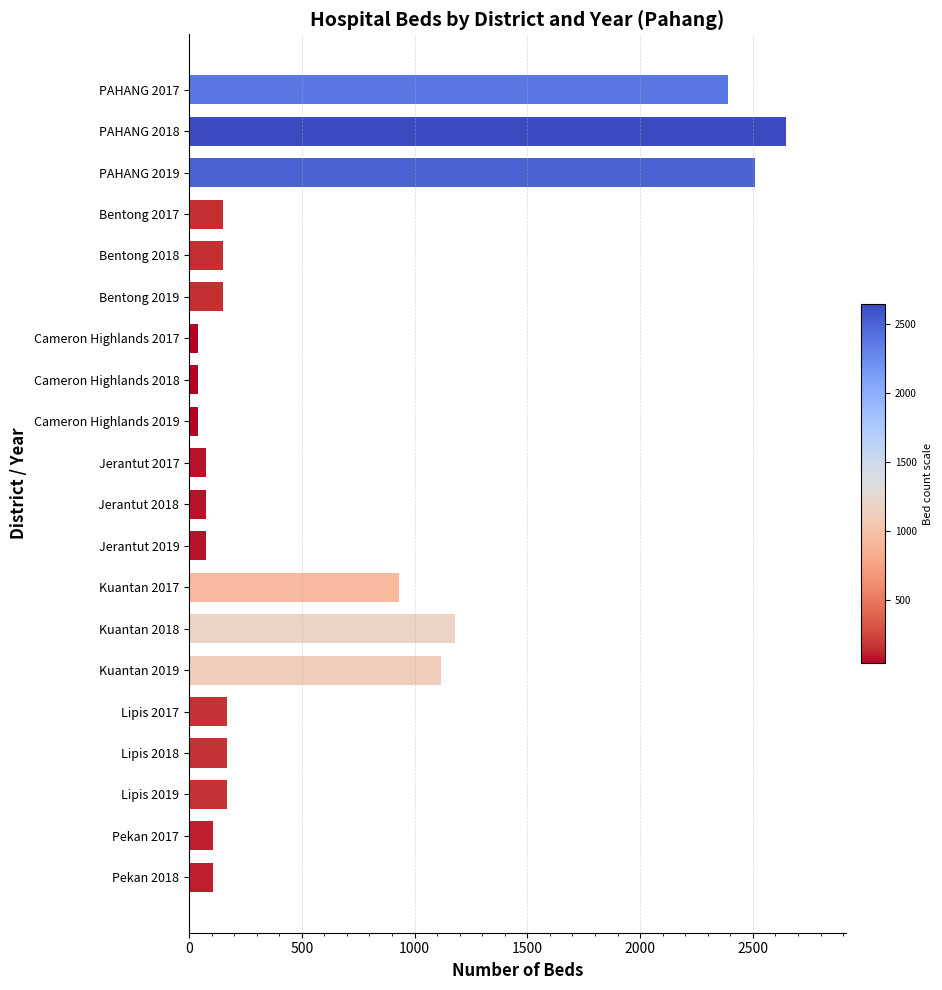

What is the minimum value shown in the chart?

40